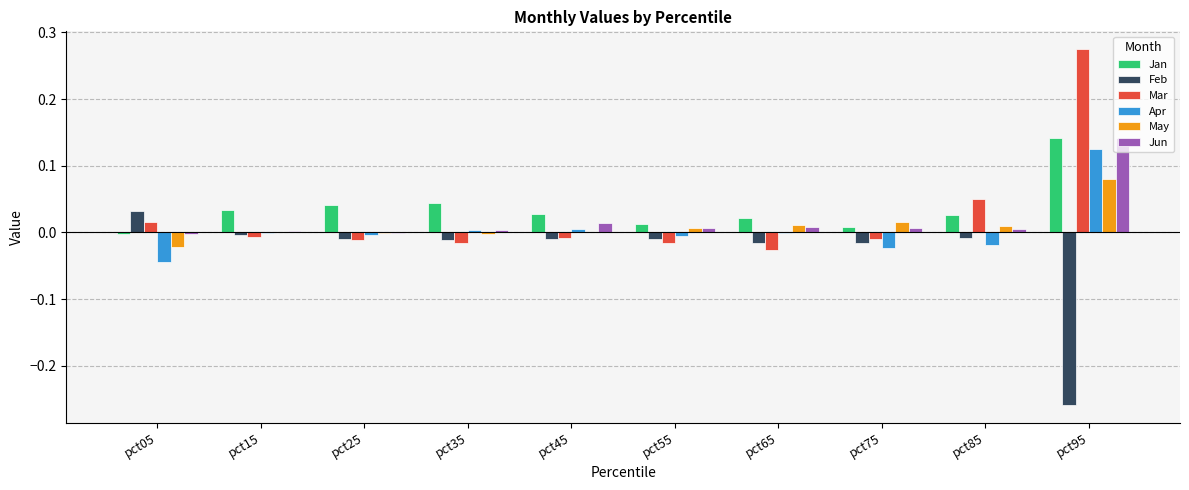

Which category has the highest value across all series?

pct95